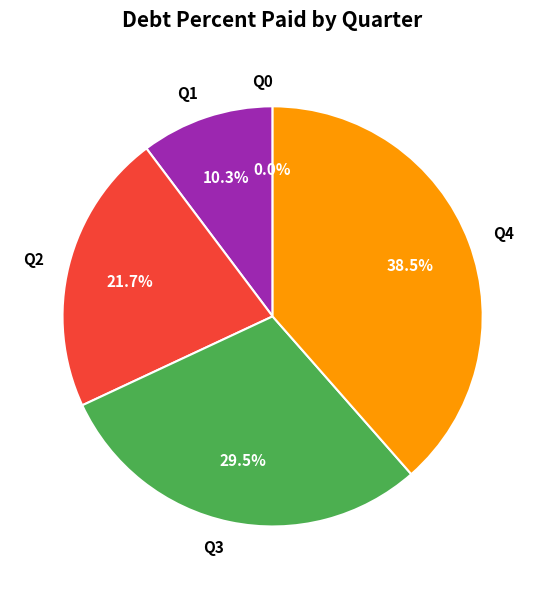

Do Q2 and Q0 together represent more than half of the pie?

No